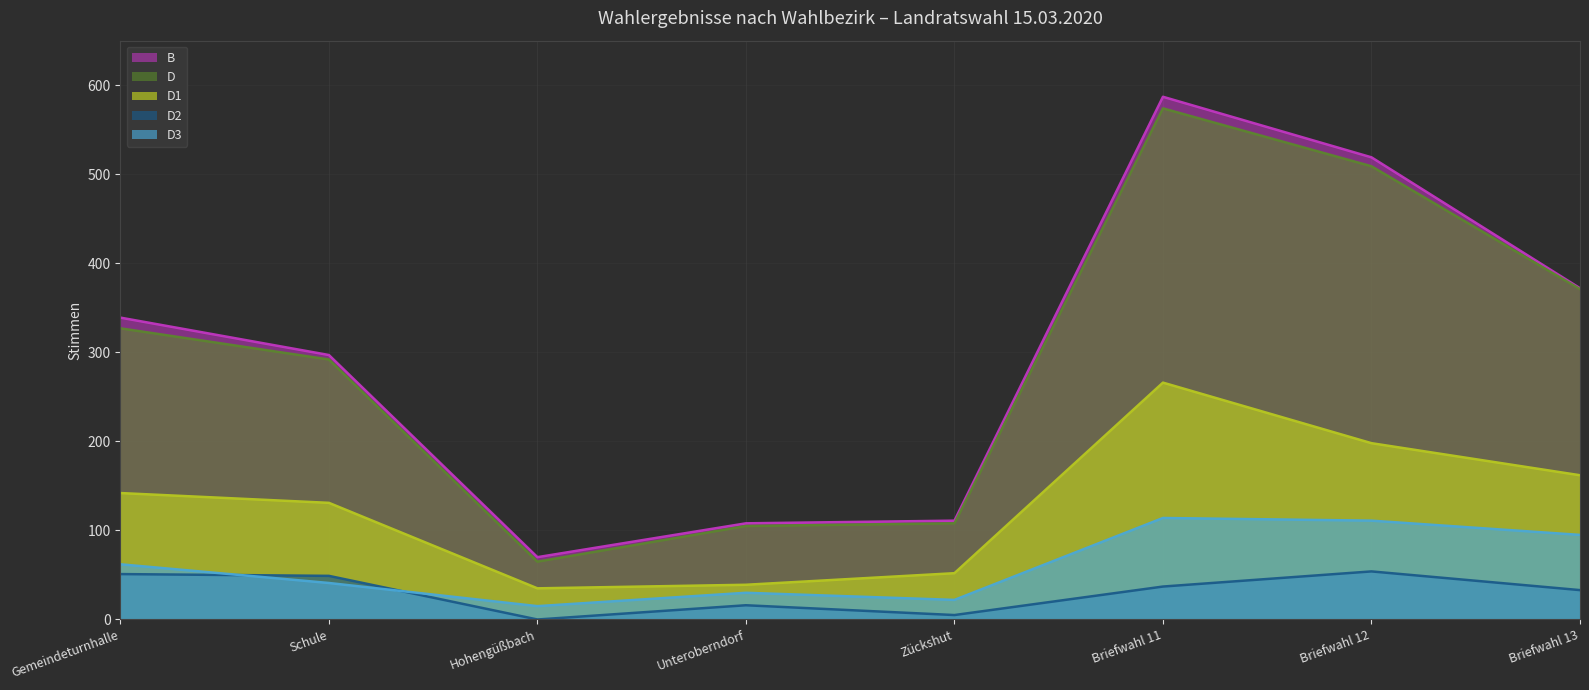

The D1 series shows 427 at Briefwahl 11. True or false?

False